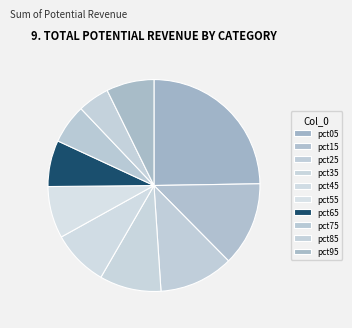

True or false: pct35 accounts for 9% of the total.

True